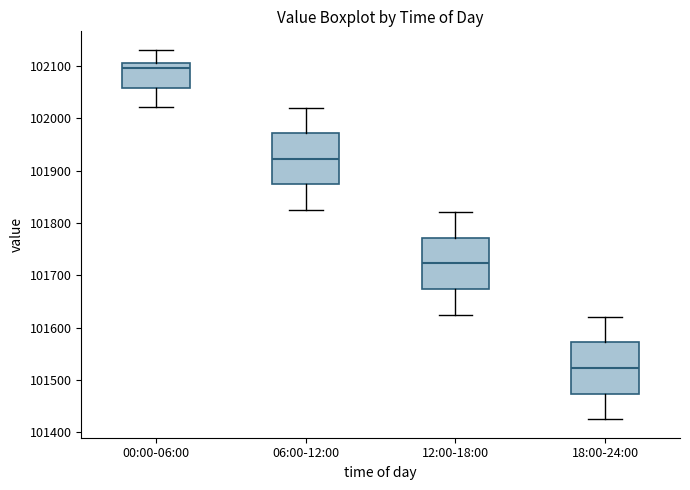

Where is the upper edge of the box for 06:00-12:00 on the y-axis? The values are not printed on the chart, so give them approximately, as read against the axis.

101970